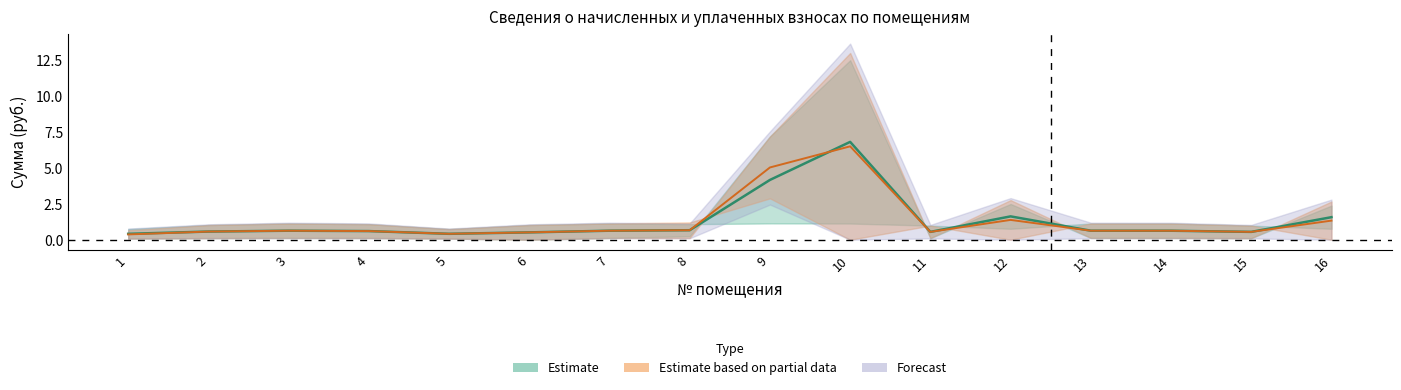

What is the sum of the задолженность (кон.) values at 7 and 3?

1.3